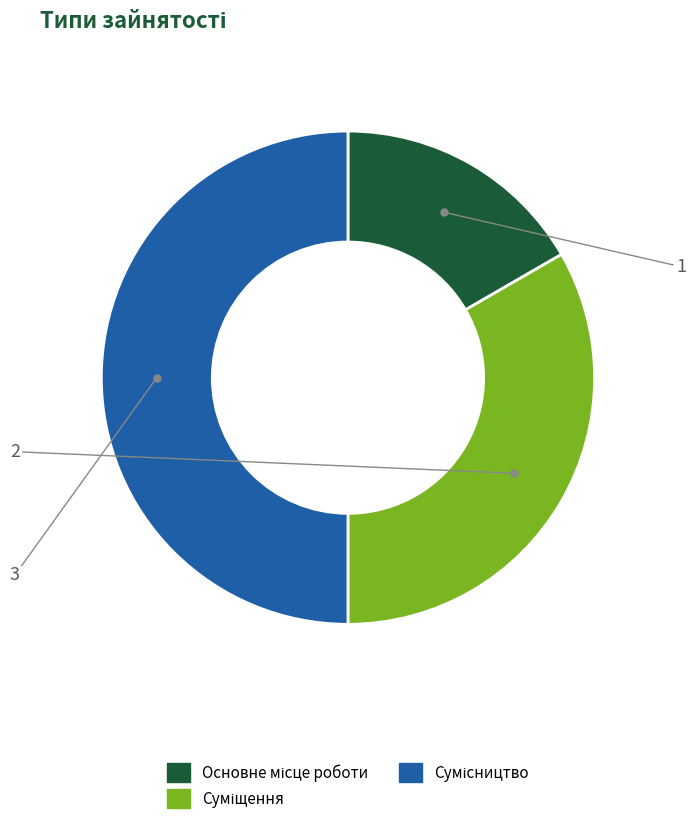

The Суміщення slice represents 42% of the pie. True or false?

False